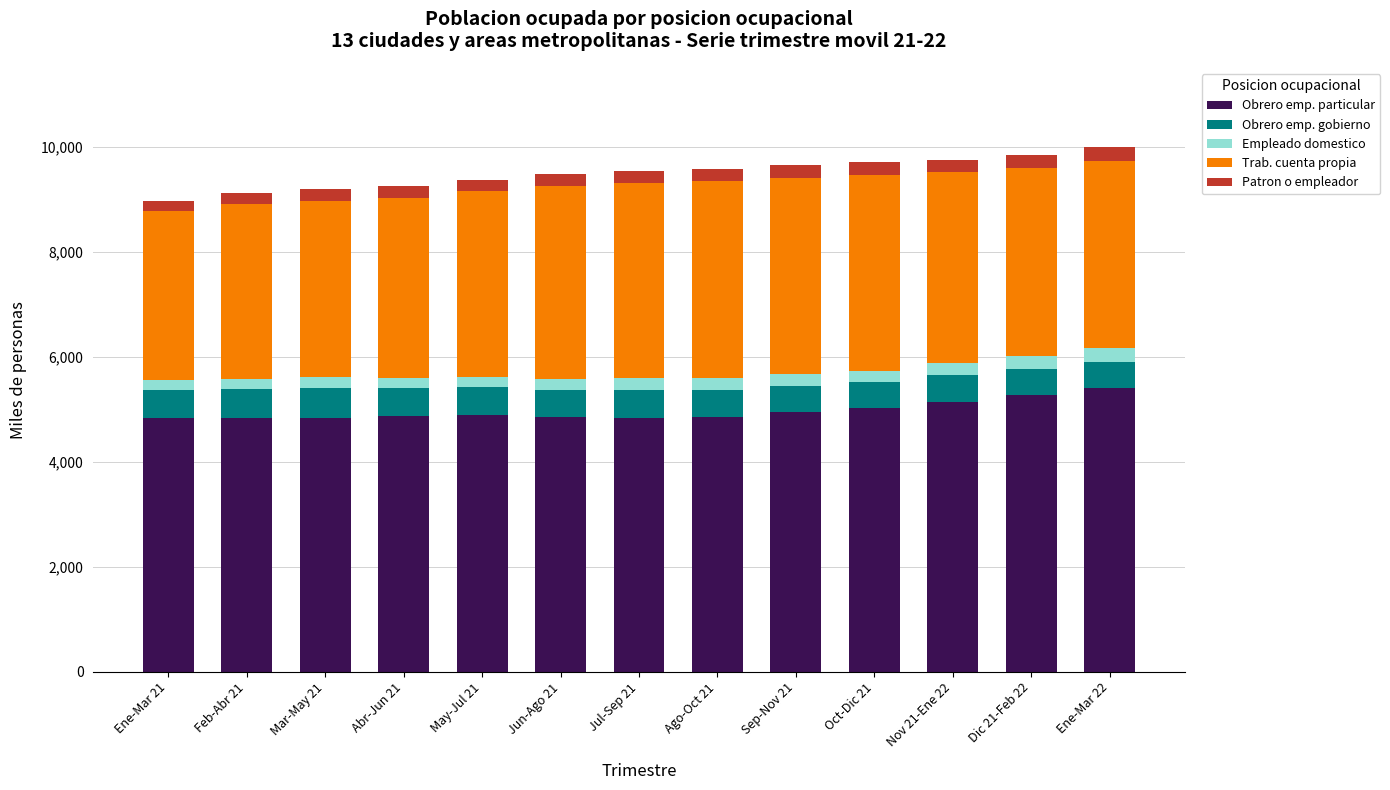

What is the difference between the maximum and second lowest values in the Obrero emp. particular series?

567.6